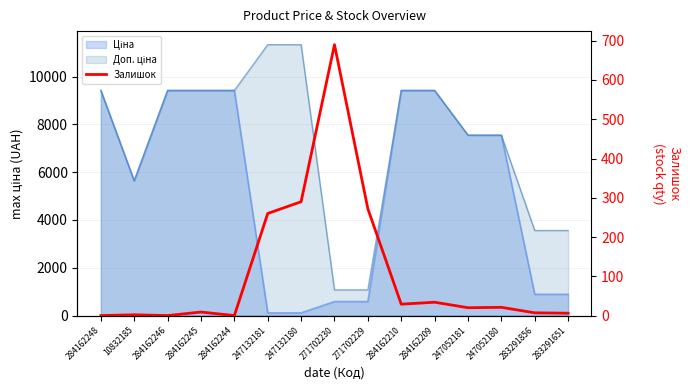

Reading left to right, what are all the values shown in this chart?

0	2	0	9	0	260	290	690	272	29	34	20	21	7	6